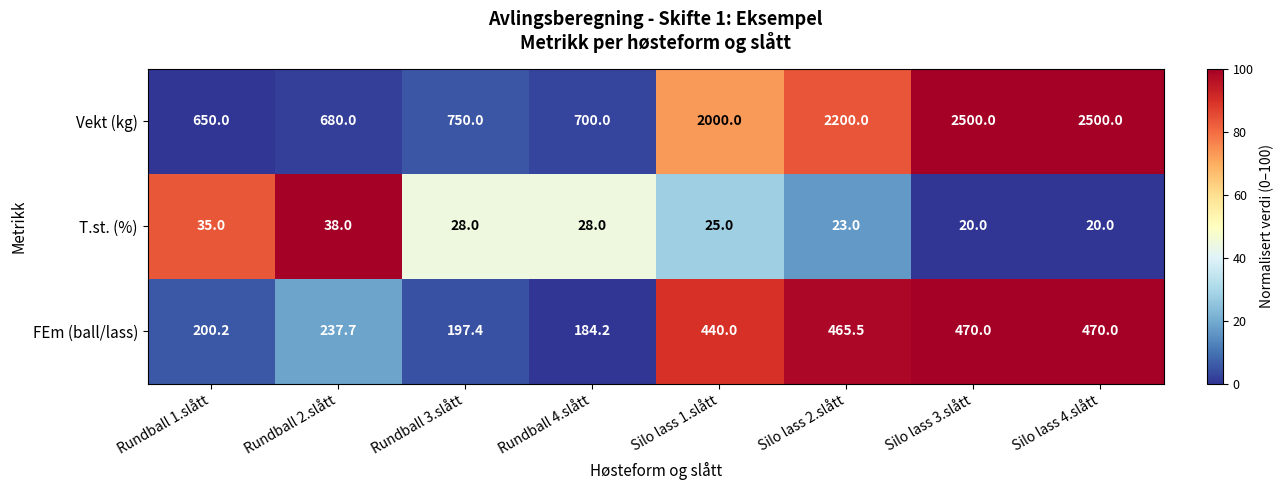

Which series has the largest range (max minus min)?

Vekt (kg)